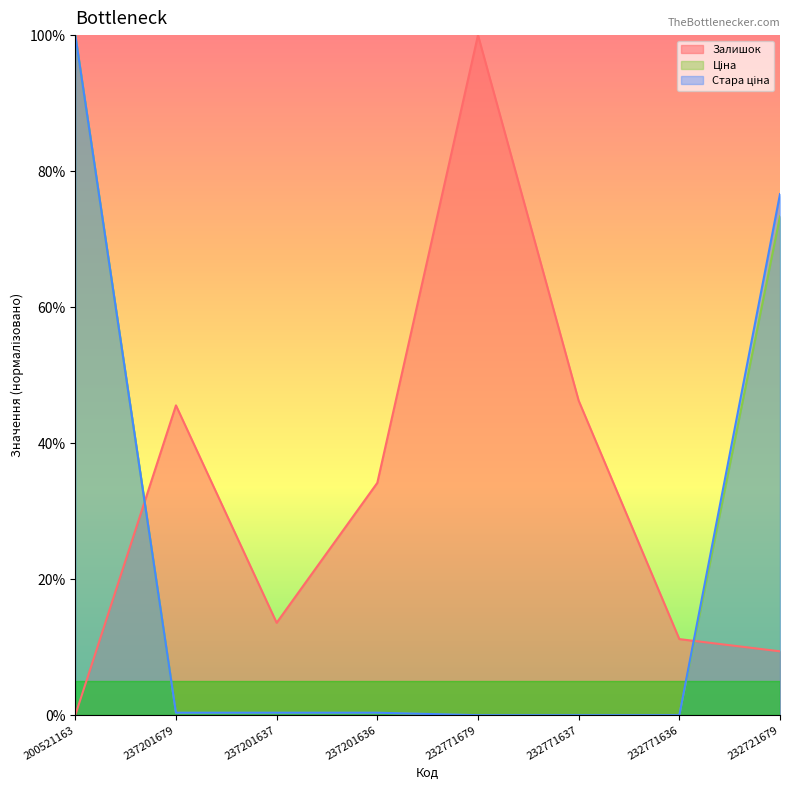

How many interior local valleys does the Залишок series have?

1